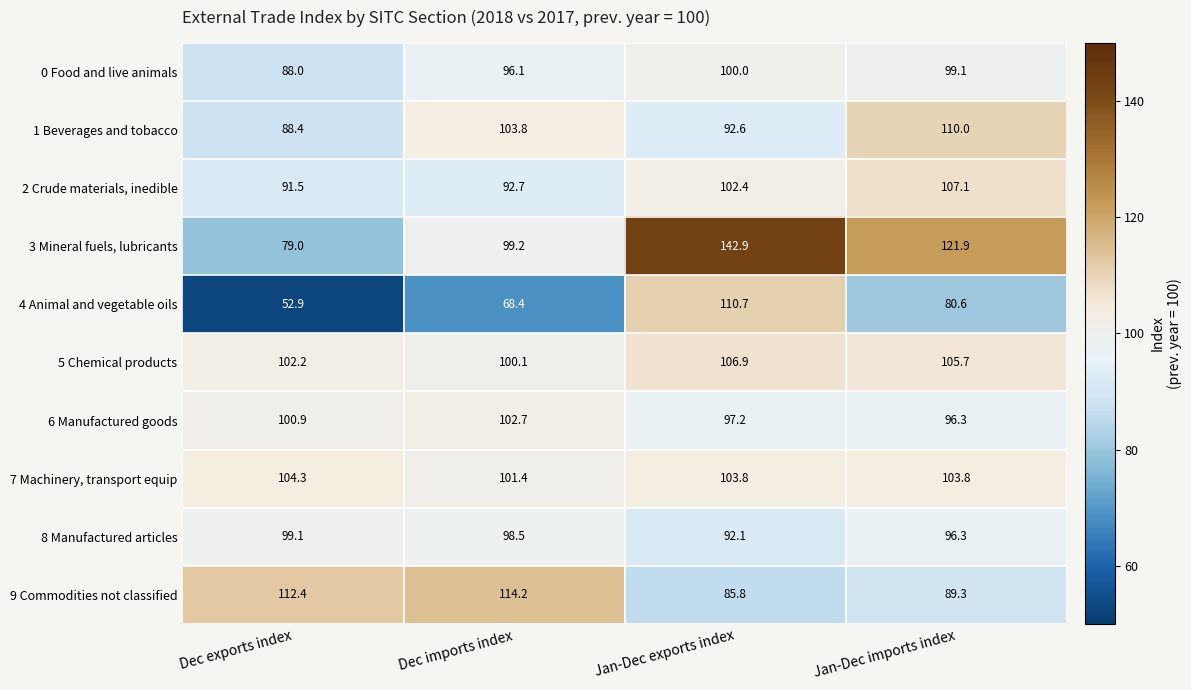

What is the total value across all series at Jan-Dec imports index?

1010.1